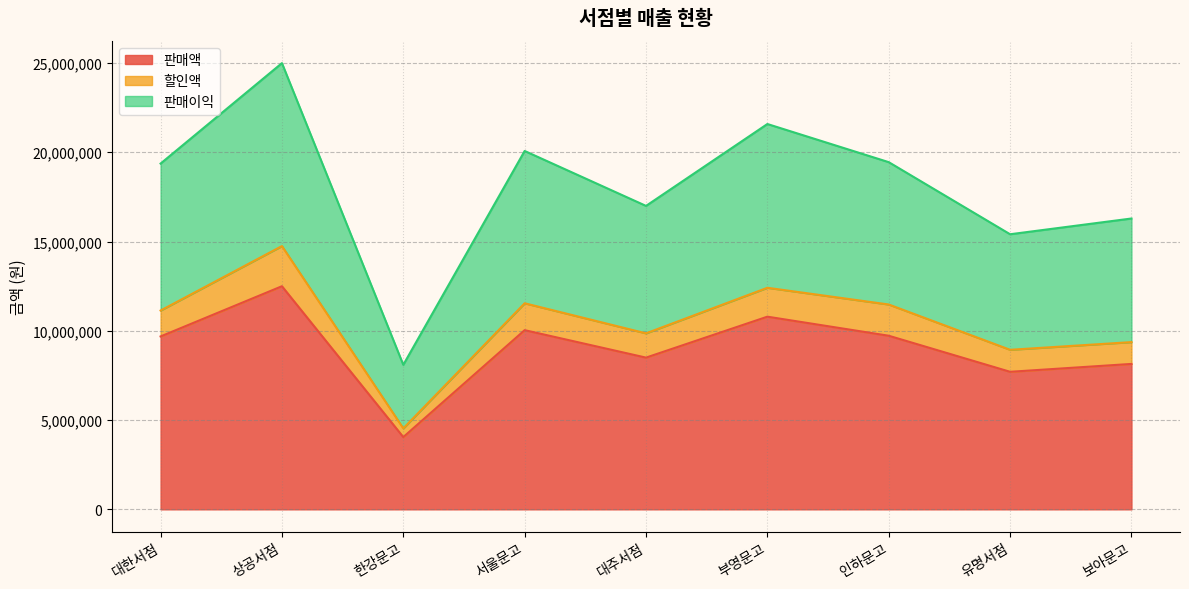

What is the lowest value of the 판매액 series?

4047000